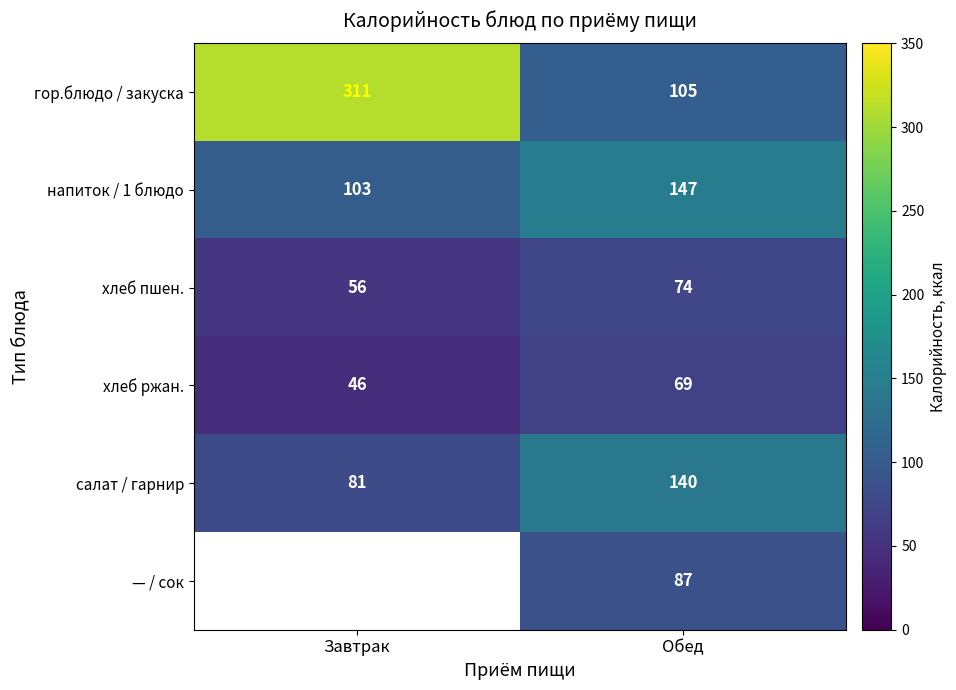

What value does the салат / гарнир series have at Обед, to the nearest 5?

140